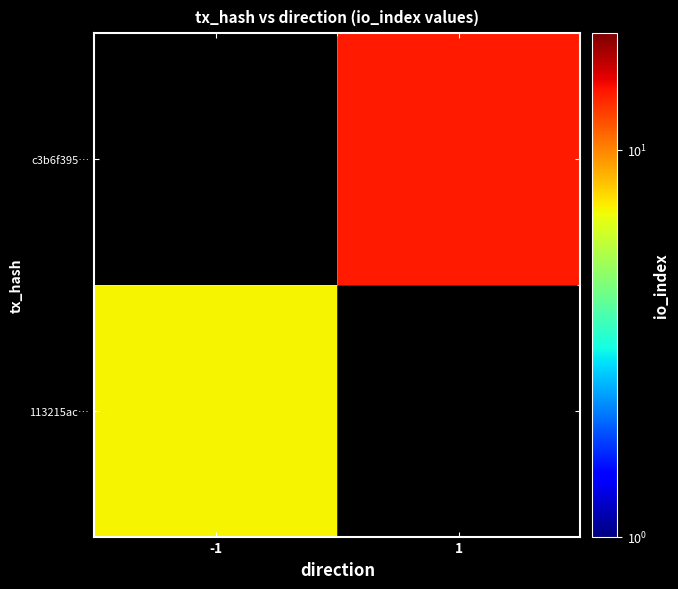

What is the lowest value of the 113215ac… series?

7.0